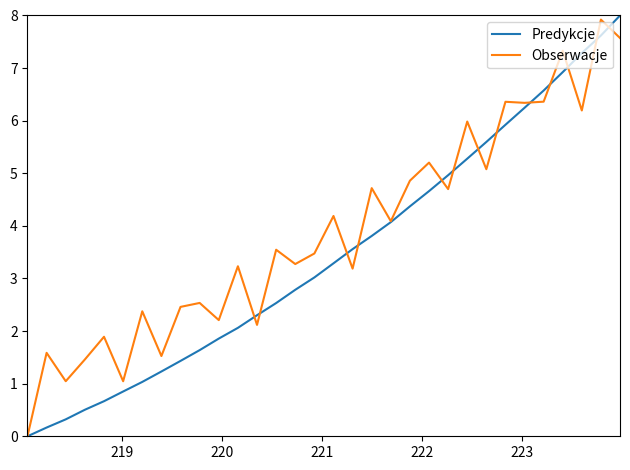

What are all the series names shown in the legend?

Predykcje, Obserwacje